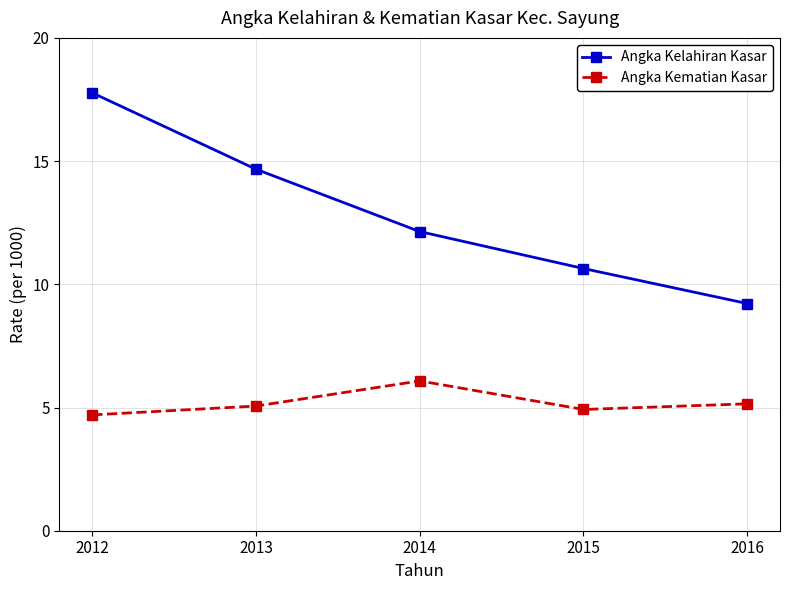

Which series has the largest total across all categories?

Angka Kelahiran Kasar